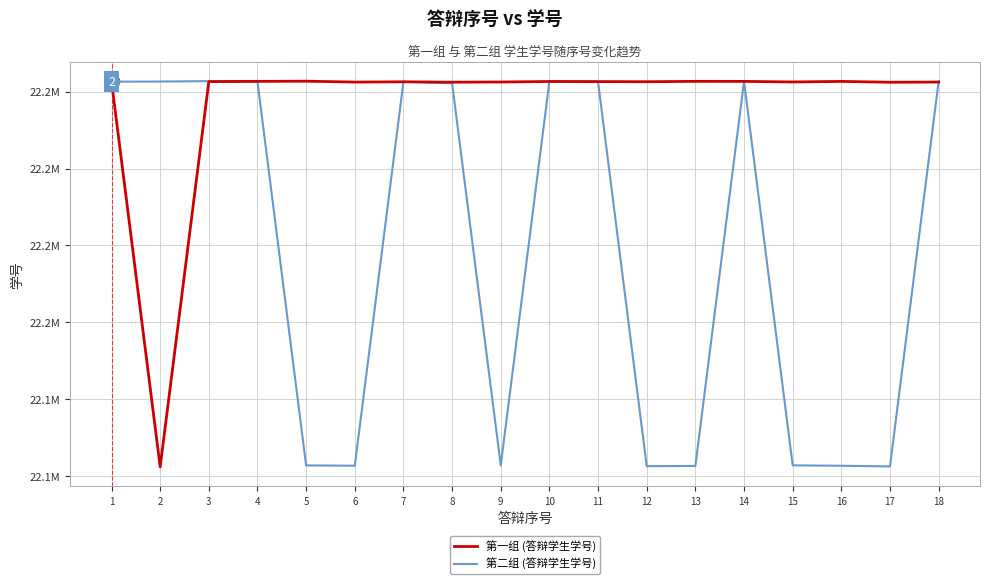

What are all the series names shown in the legend?

第一组 (答辩学生学号), 第二组 (答辩学生学号)